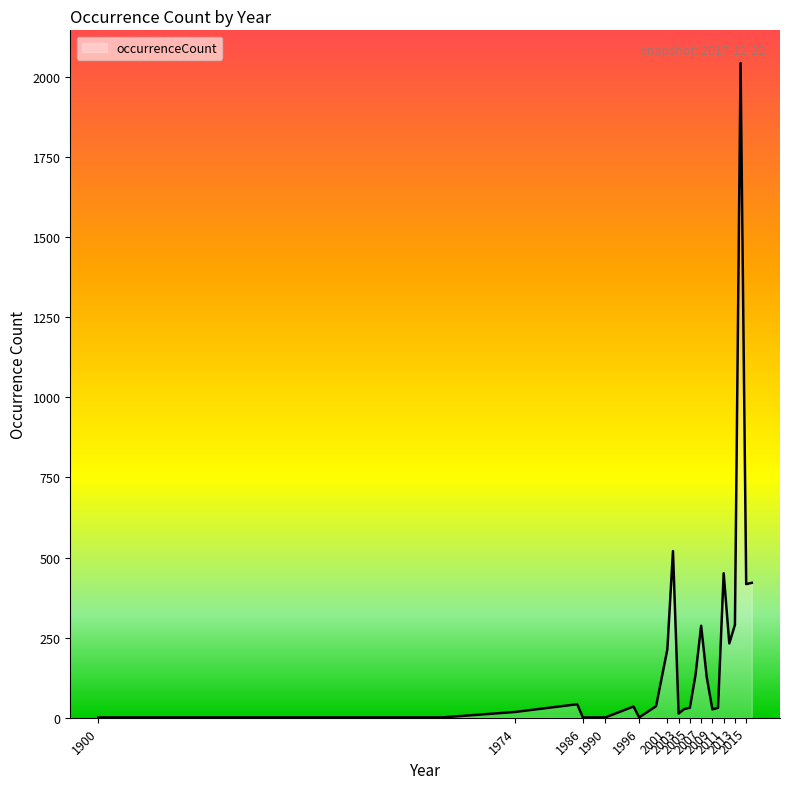

What is the difference between the maximum and minimum values?

2042